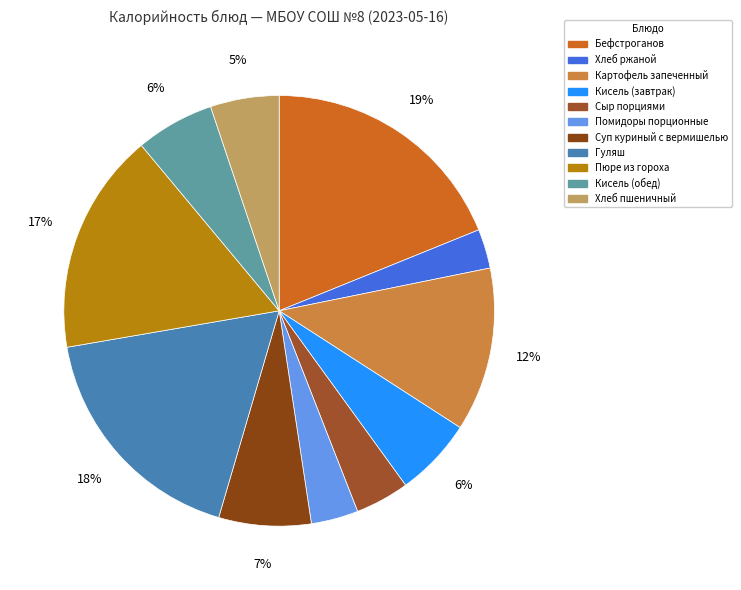

True or false: Картофель запеченный accounts for 22% of the total.

False